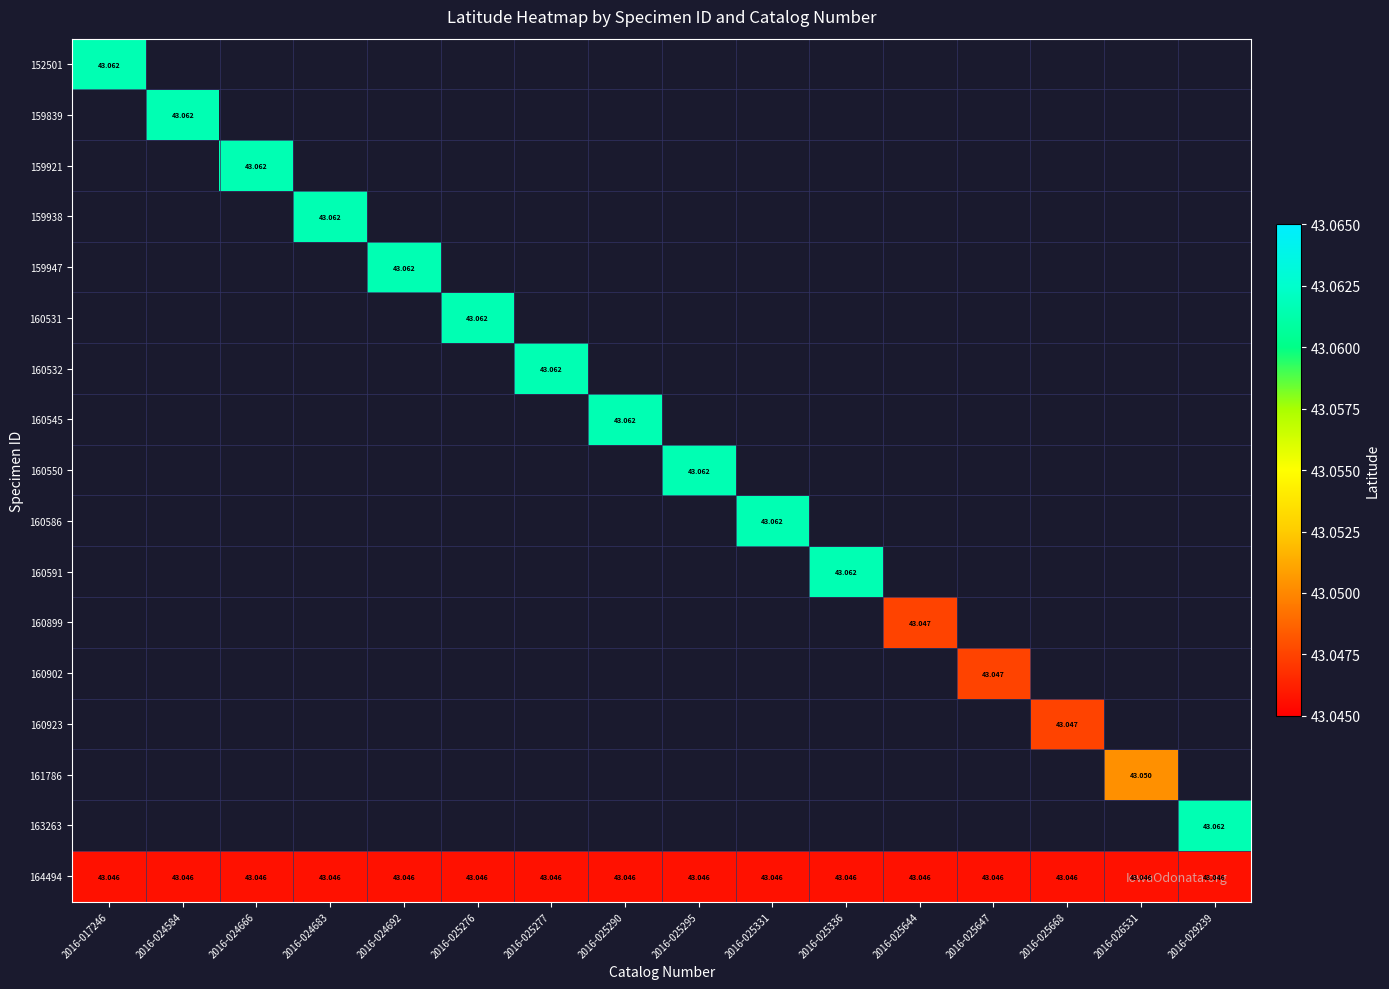

Which has a higher value, 2016-025668 or 2016-024683?

2016-024683